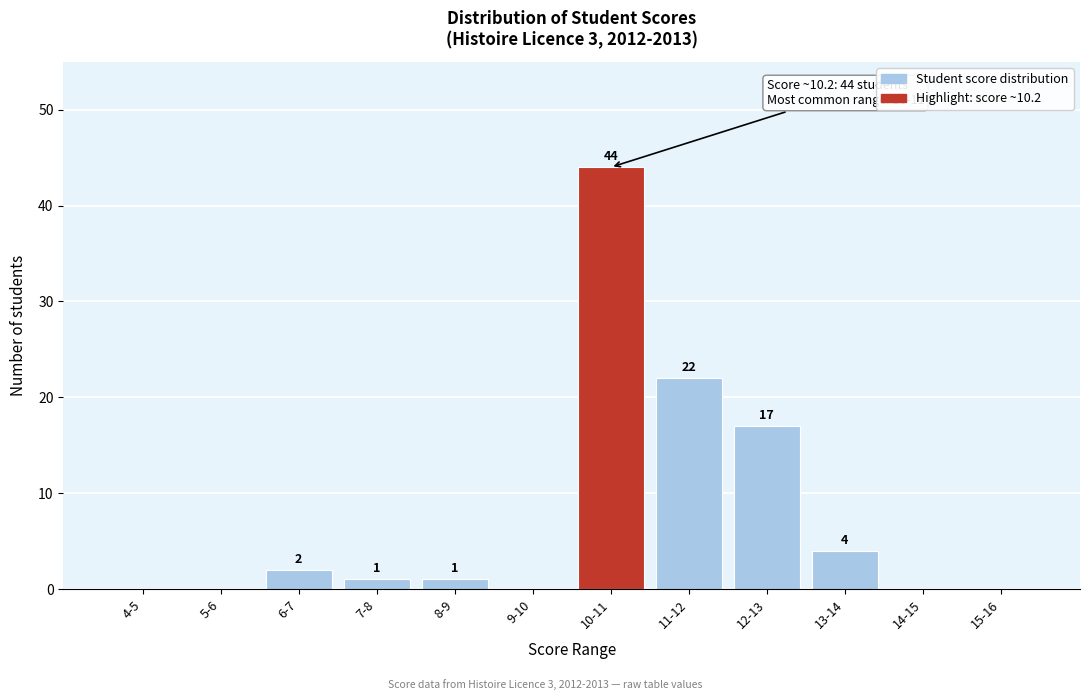

Reading left to right, what are all the values shown in this chart?

4-5=0	5-6=0	6-7=2	7-8=1	8-9=1	9-10=0	10-11=44	11-12=22	12-13=17	13-14=4	14-15=0	15-16=0